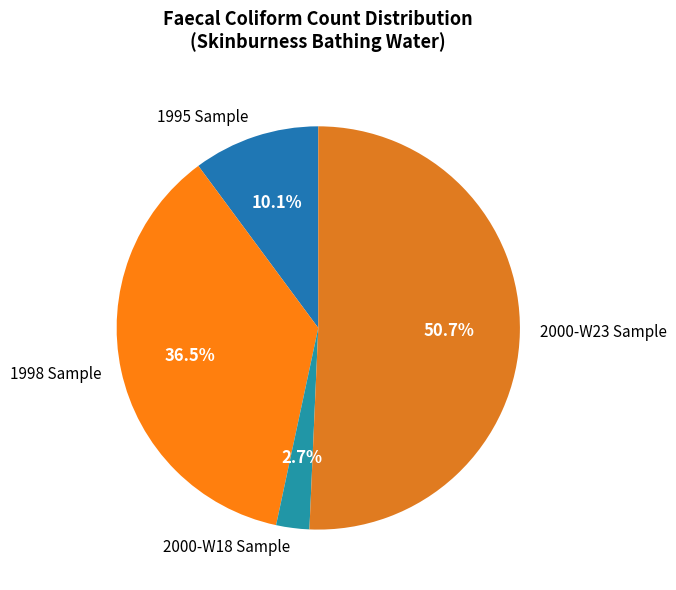

Between 1995 Sample and 2000-W23 Sample, which is larger?

2000-W23 Sample